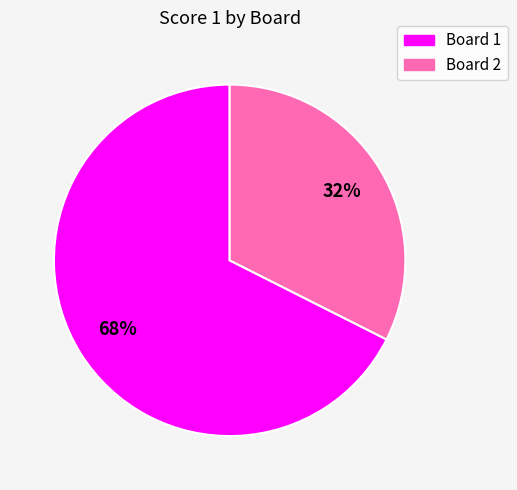

Which category has the smallest portion of the pie?

Board 2